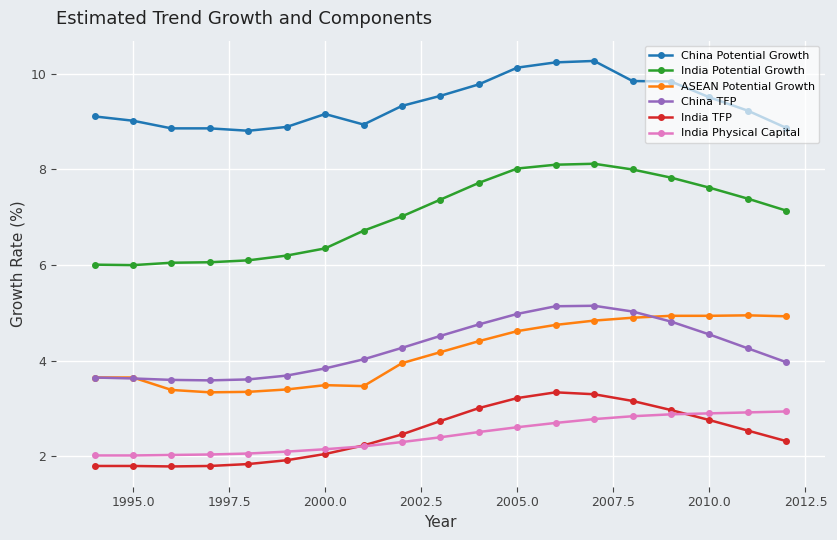

True or false: India Physical Capital and India Potential Growth intersect in this chart.

False